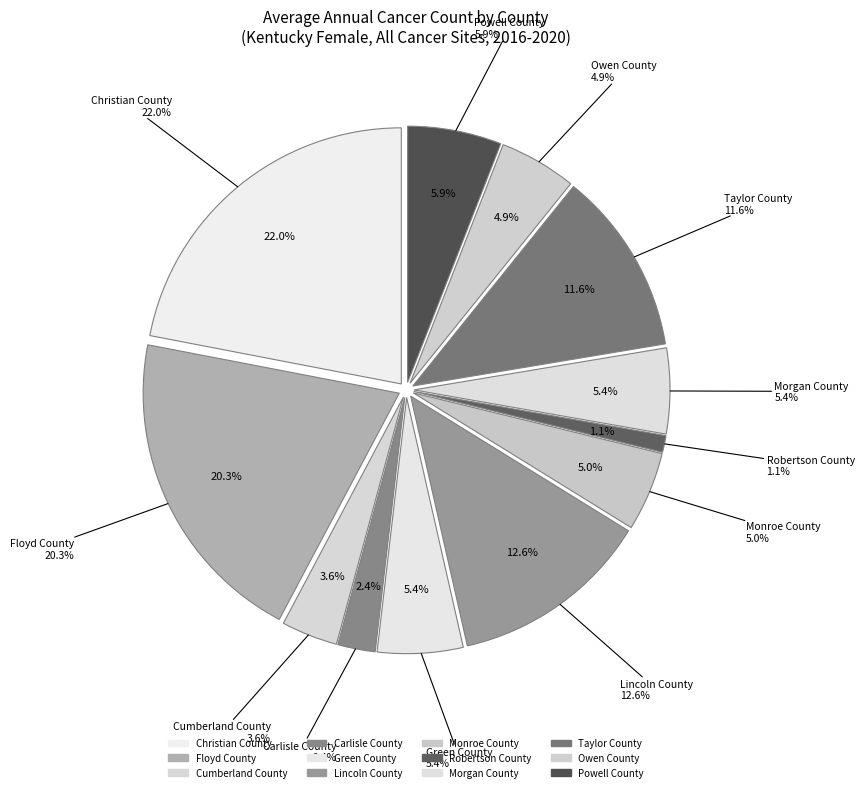

To the nearest percent, what is the difference between the largest and smallest slice percentages?

21%